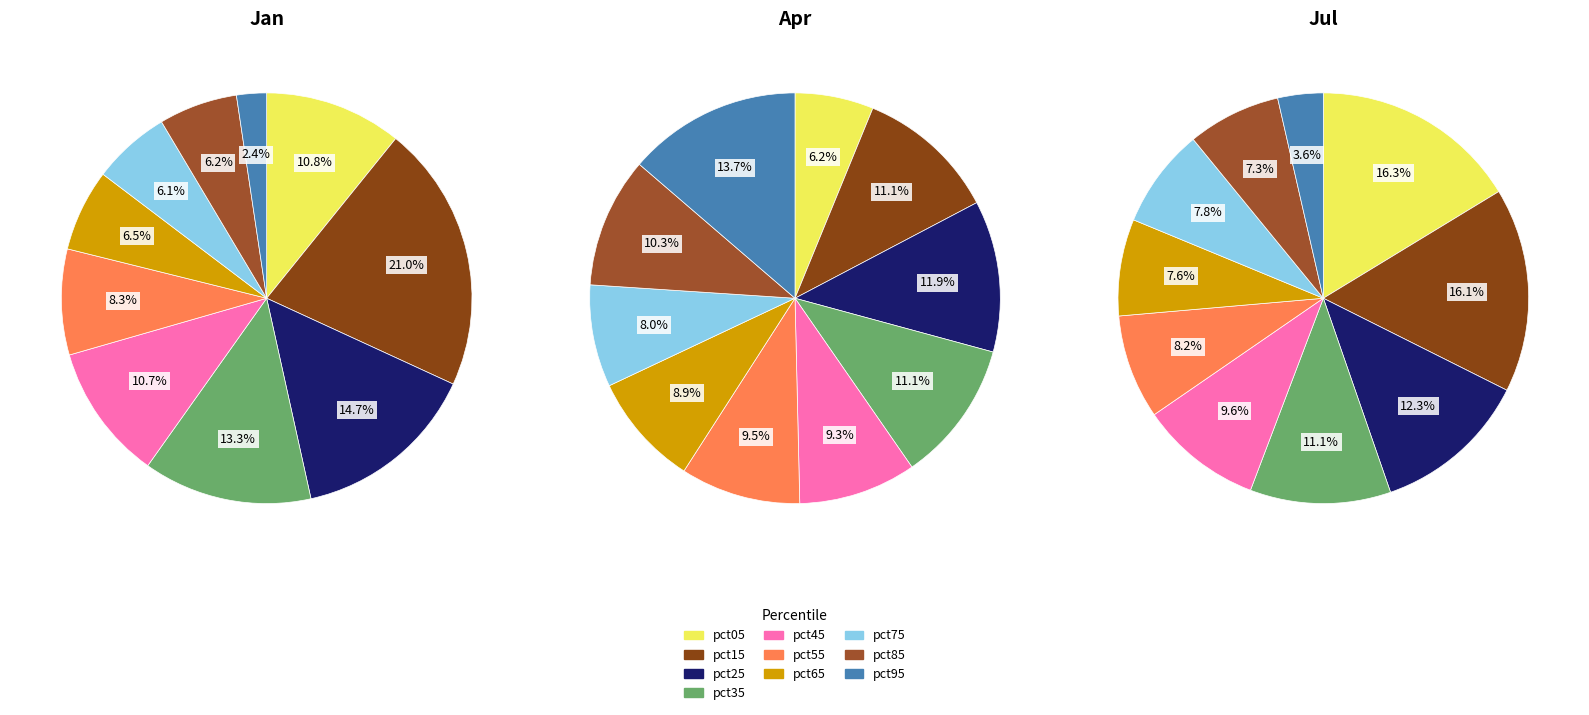

How many segments does this pie chart have?

10